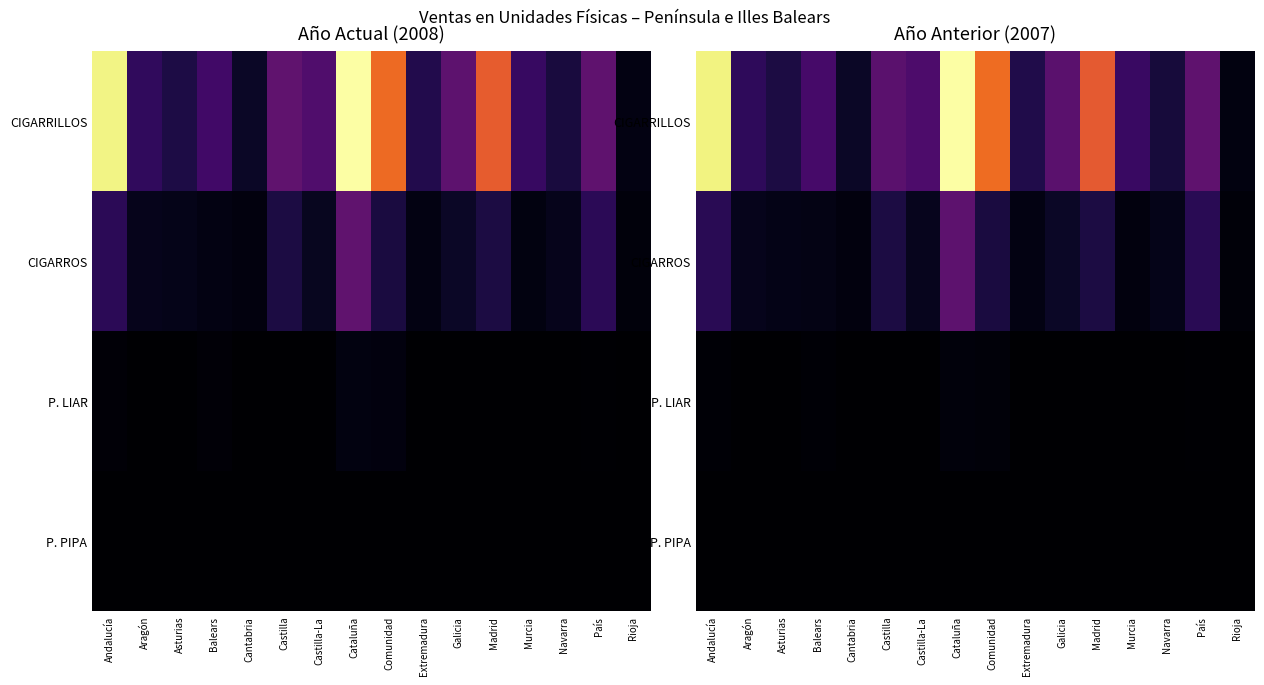

What is the difference between the maximum and minimum values in the CIGARROS series?

0.2